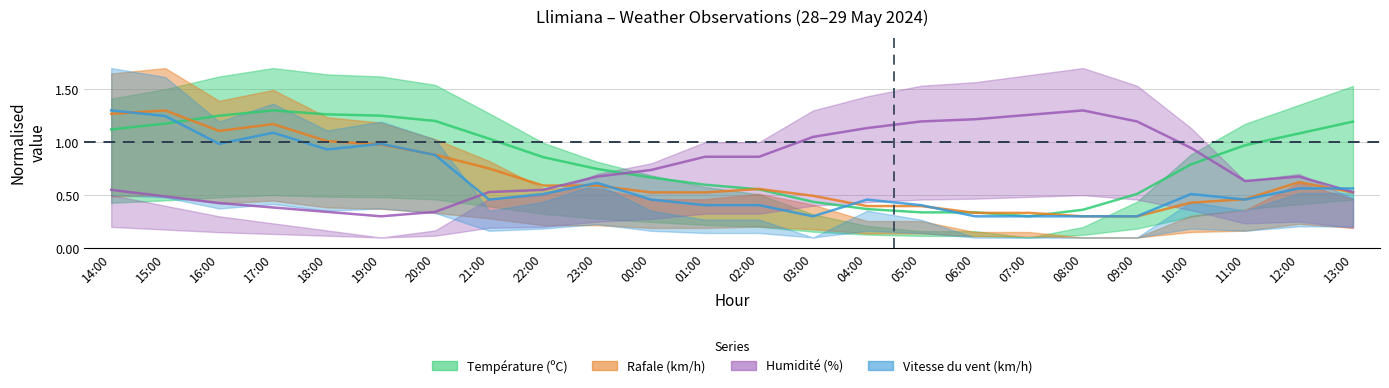

What is the minimum value shown in the chart?

0.3